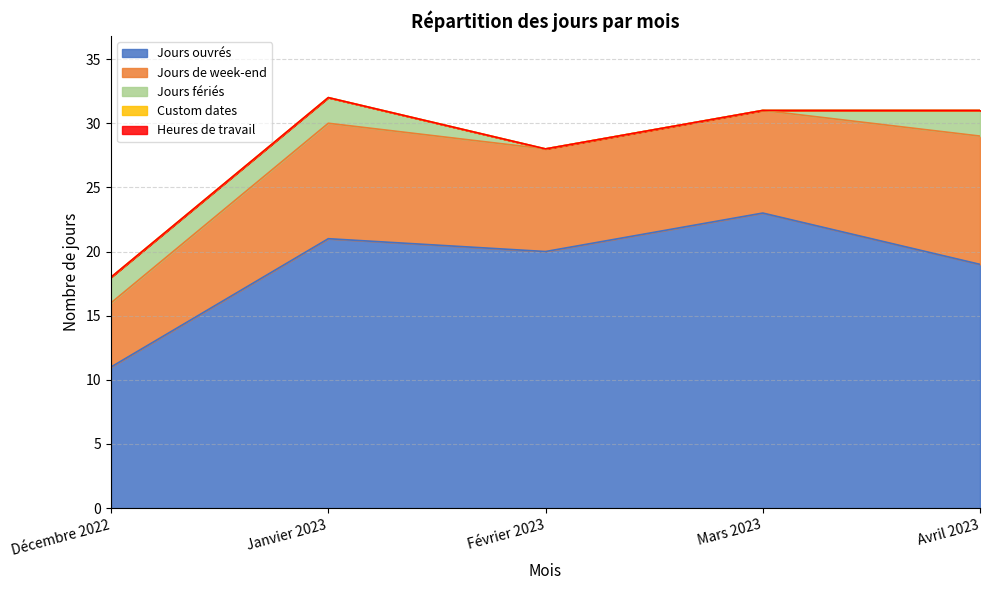

What is the label of the 1st point from the left?

Décembre 2022